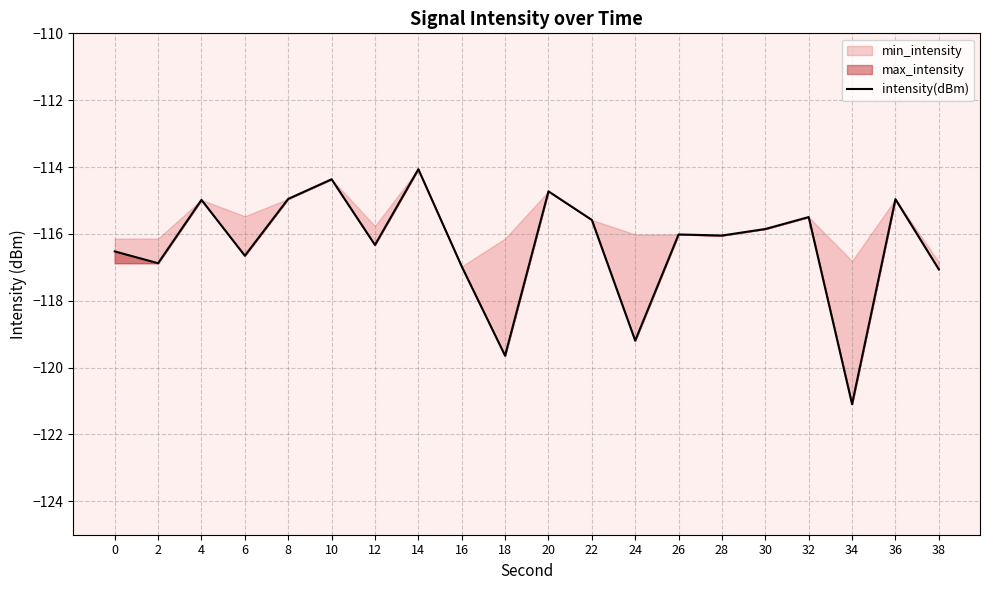

Rank the categories by value from highest to lowest.

14, 10, 20, 8, 36, 4, 32, 22, 30, 26, 28, 12, 0, 6, 2, 16, 38, 24, 18, 34